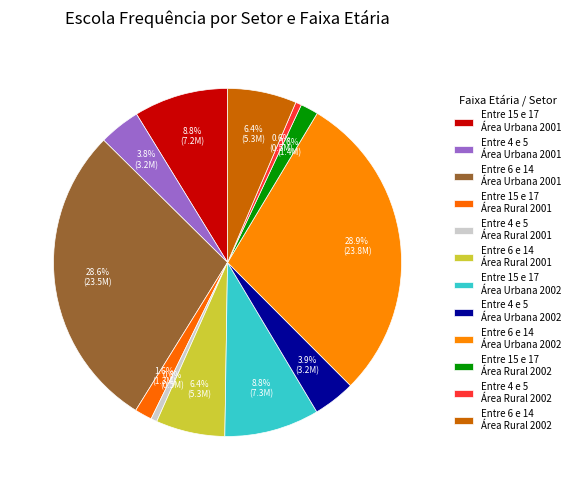

How many segments does this pie chart have?

12